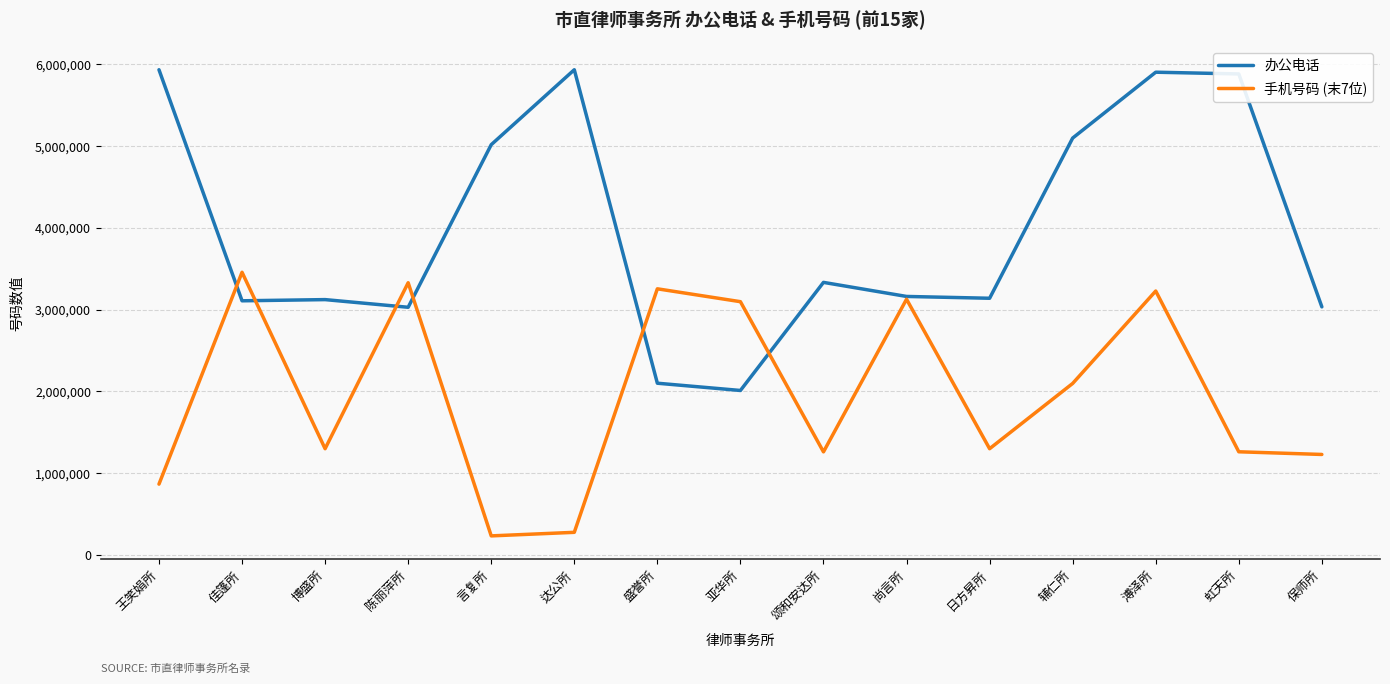

Count the number of data series in this chart.

2